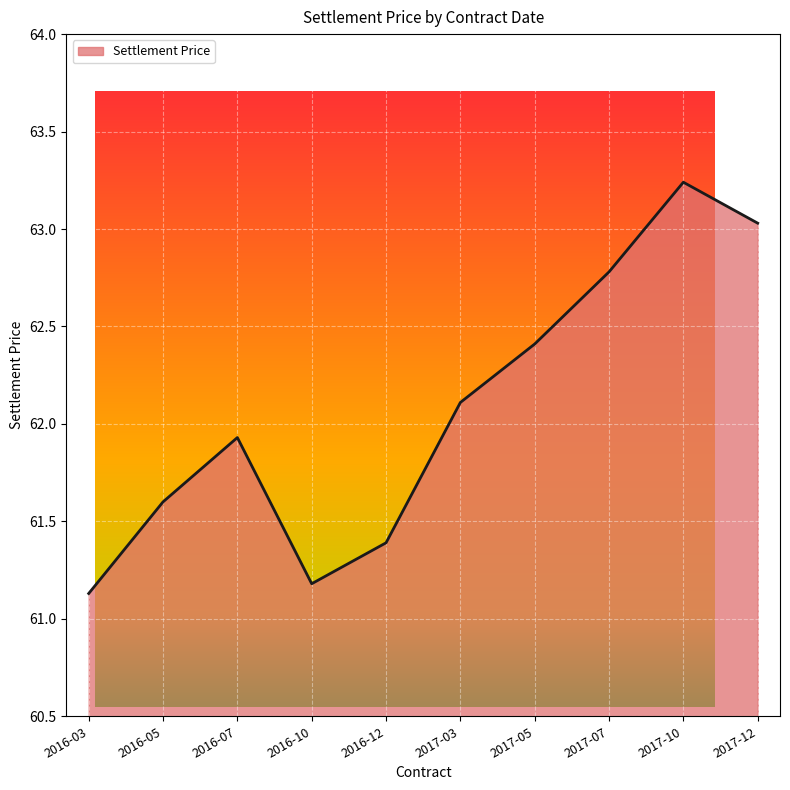

The value at 2016-03 is 61.1. True or false?

True